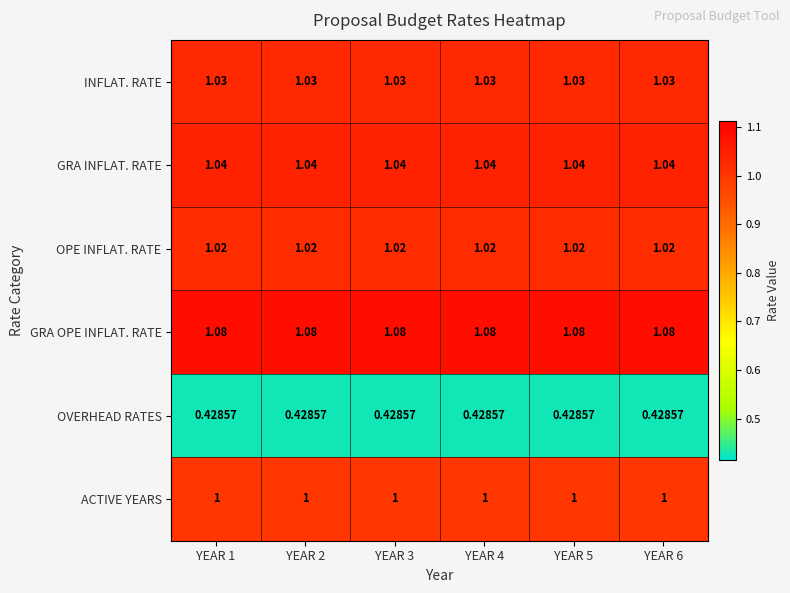

Is the value of GRA OPE INFLAT. RATE at YEAR 2 greater than the value of OPE INFLAT. RATE at YEAR 3?

Yes